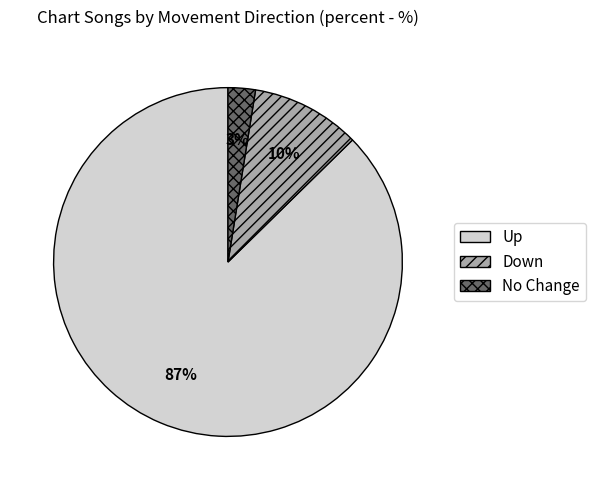

Is there any slice that represents more than half of the pie?

Yes